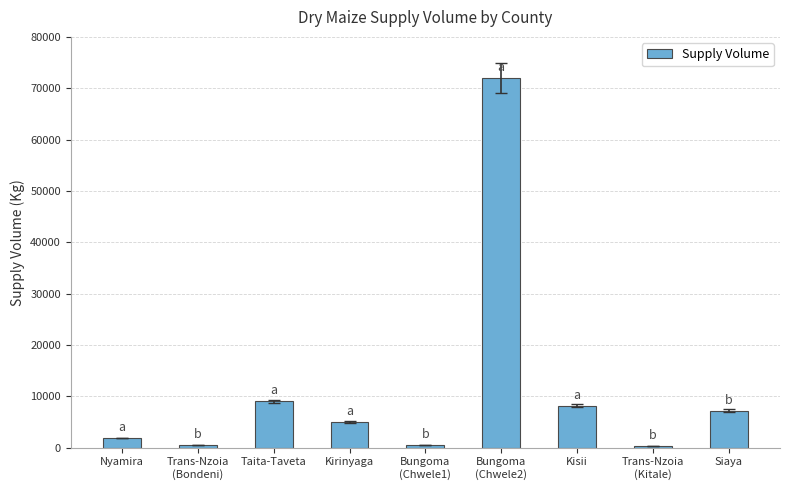

The value at Nyamira is 1890. True or false?

True